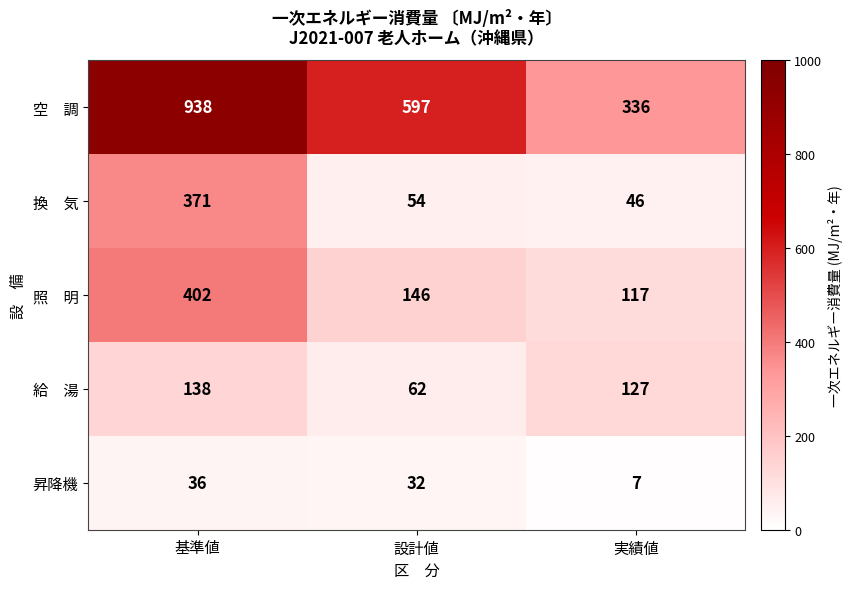

Where is 昇降機 nearest to the value 21?

設計値